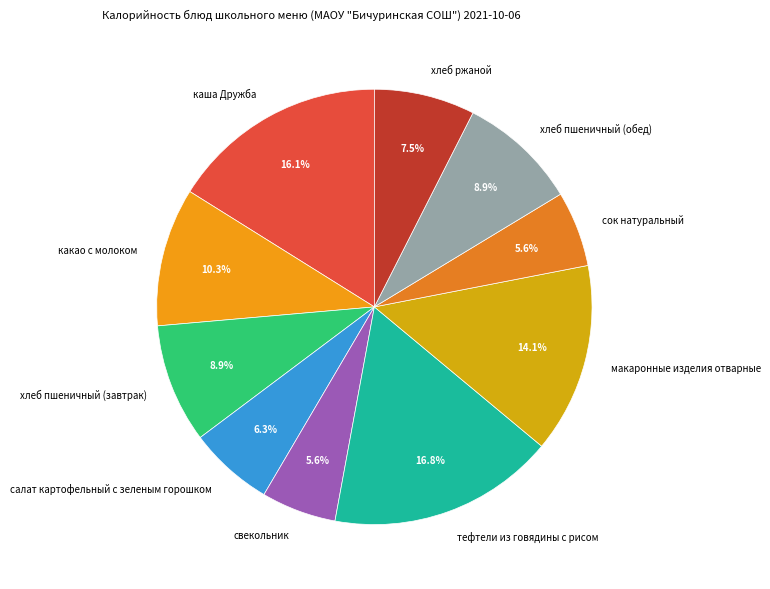

To the nearest percent, what percentage of the pie is хлеб пшеничный (обед)?

9%